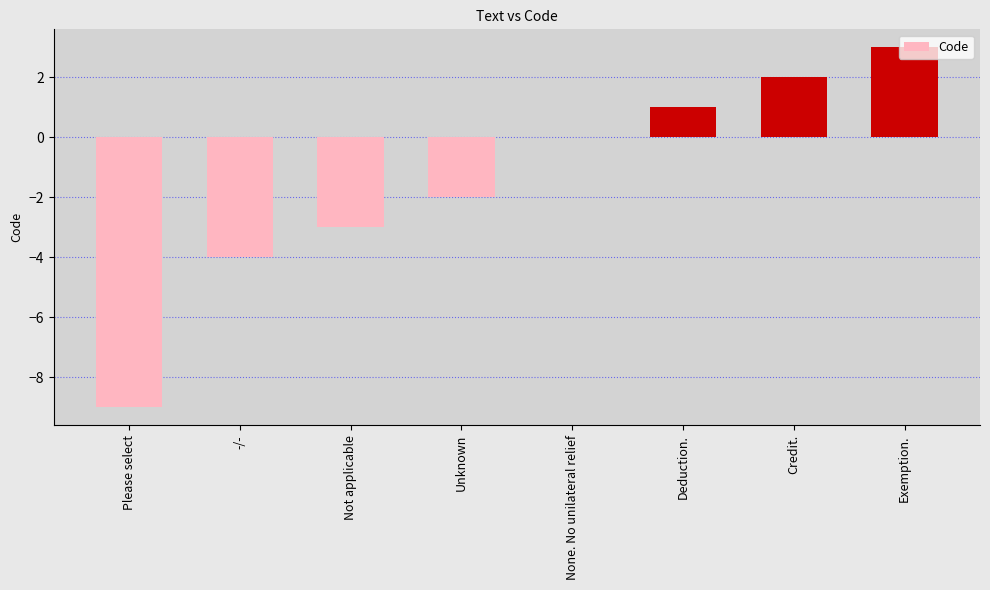

Which category has the highest value across all series?

Exemption.